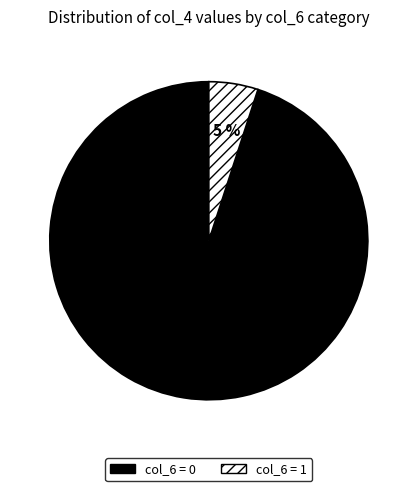

Count the number of slices in the pie.

2